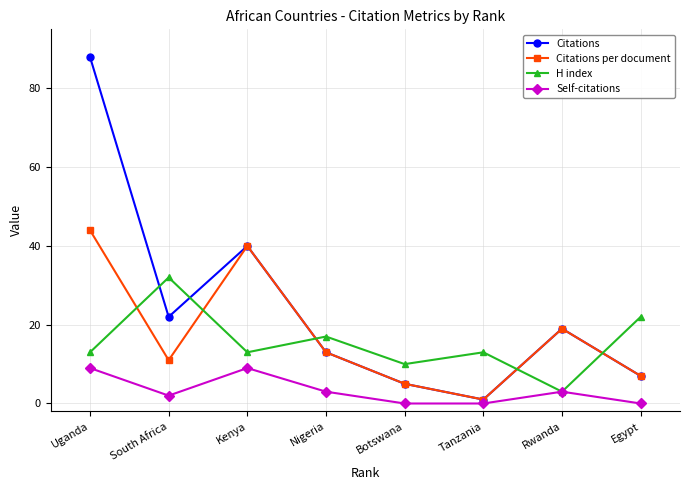

Reading left to right, list all the values displayed in this chart.

Citations: 88	22	40	13	5	1	19	7
Citations per document: 44	11	40	13	5	1	19	7
H index: 13	32	13	17	10	13	3	22
Self-citations: 9	2	9	3	0	0	3	0